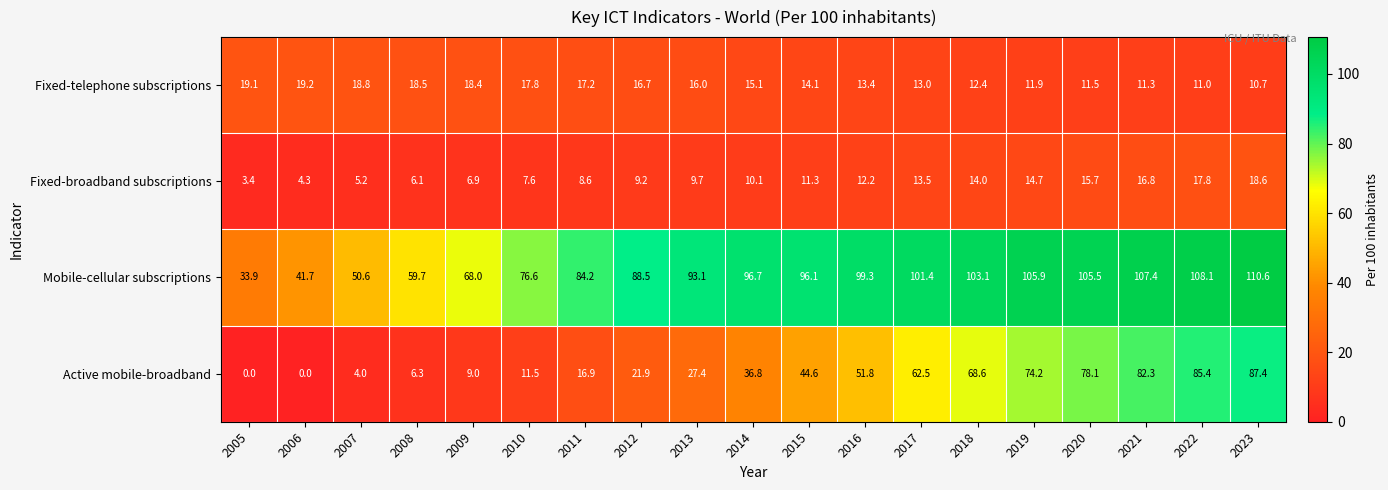

What is the sum of all Fixed-telephone subscriptions values?

286.1